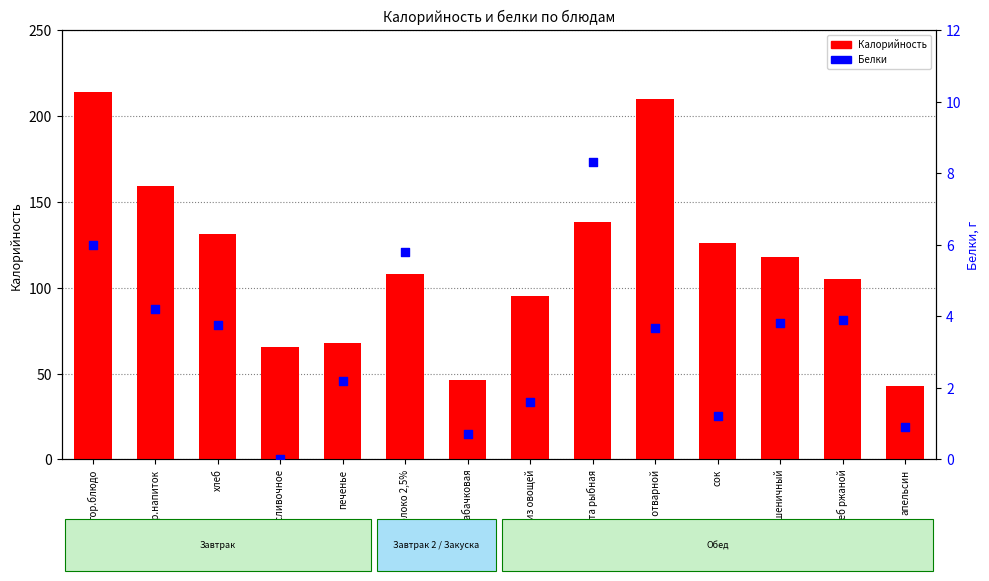

Which series has the largest Y range (max minus min)?

Калорийность